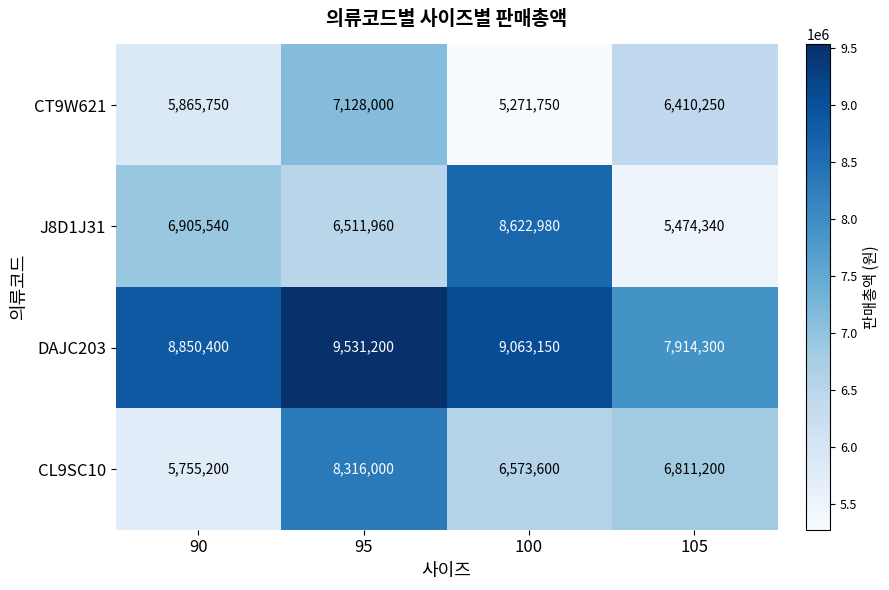

The value of DAJC203 at 95 is 9531200. True or false?

True